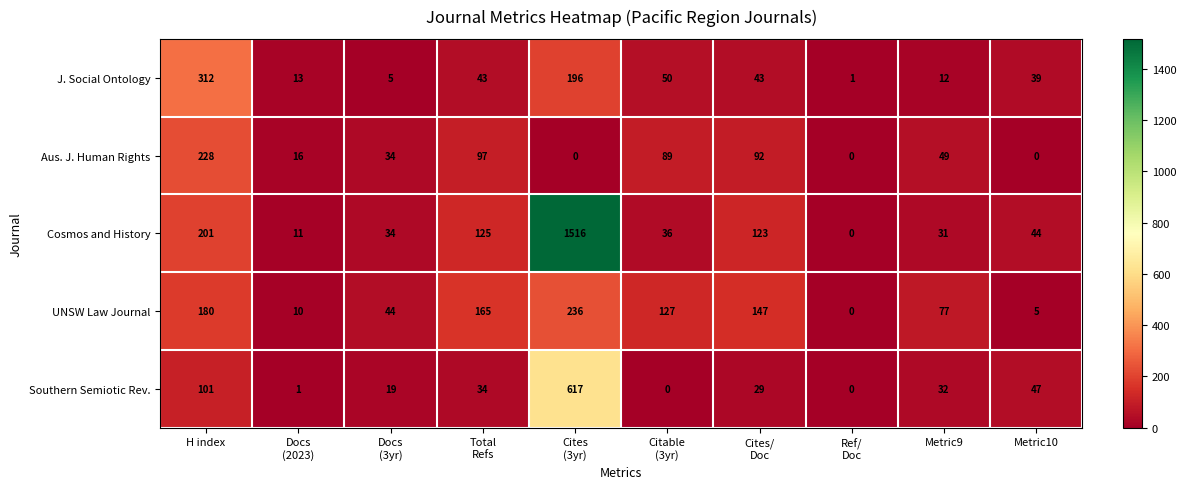

What is the total value across all series at Metric9?

201